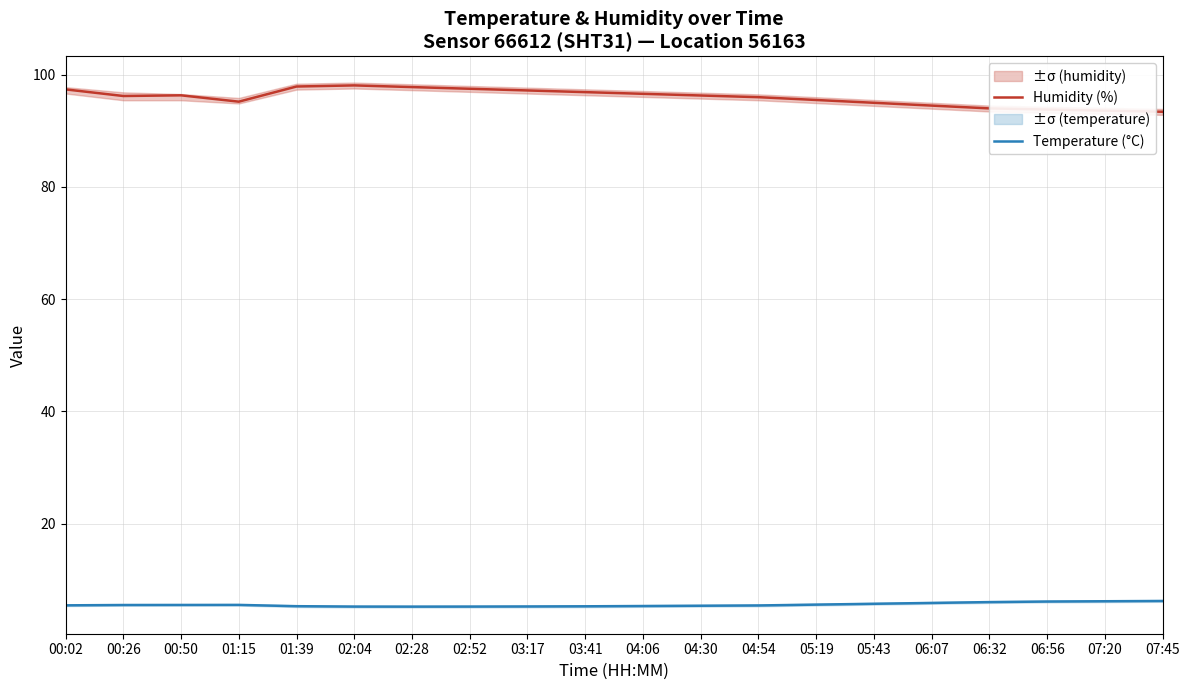

How many lines are shown in the chart?

2